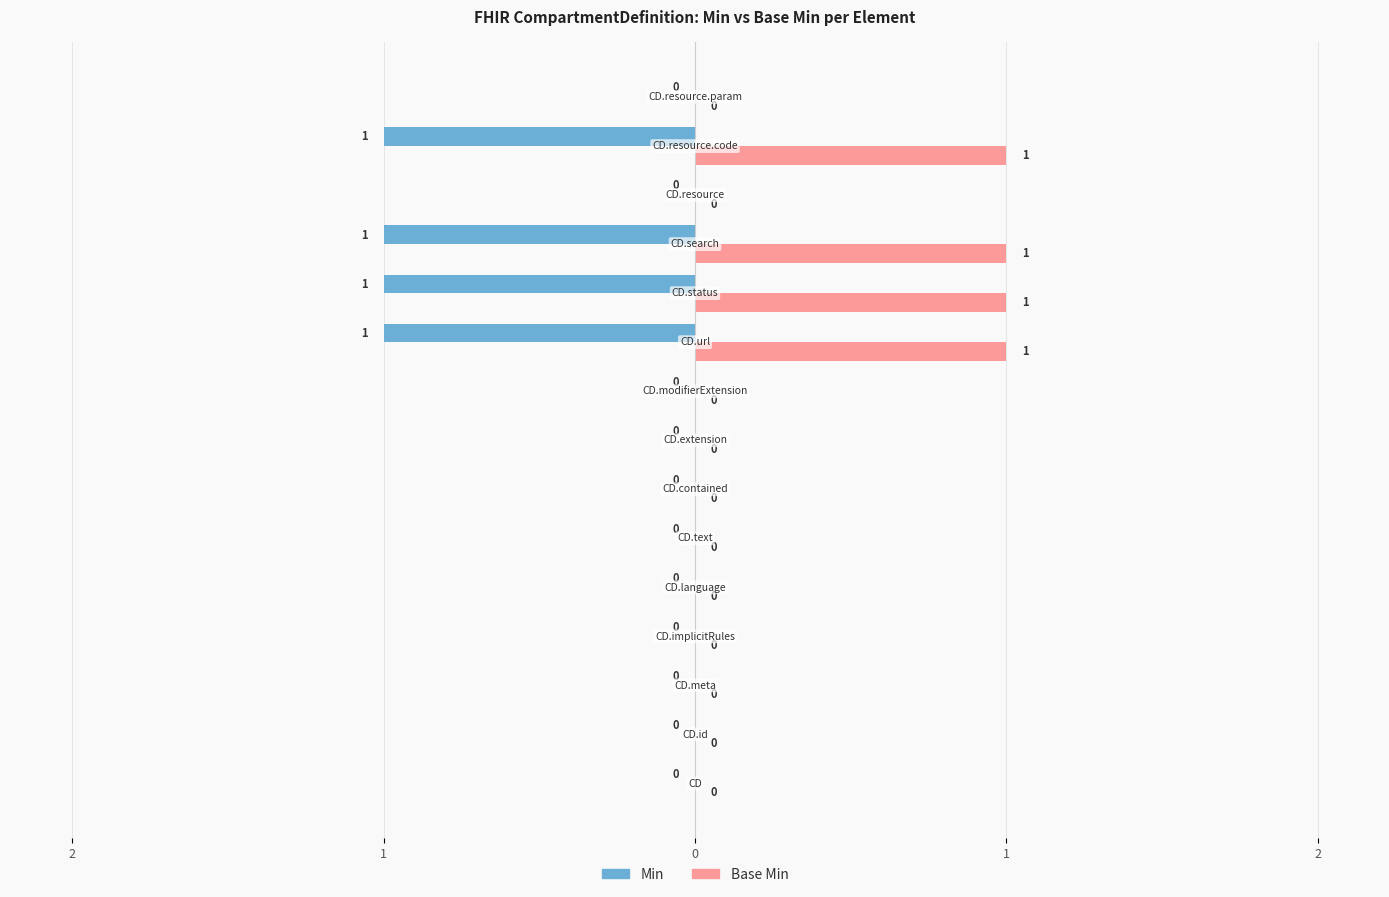

What are all the series names shown in the legend?

Min, Base Min